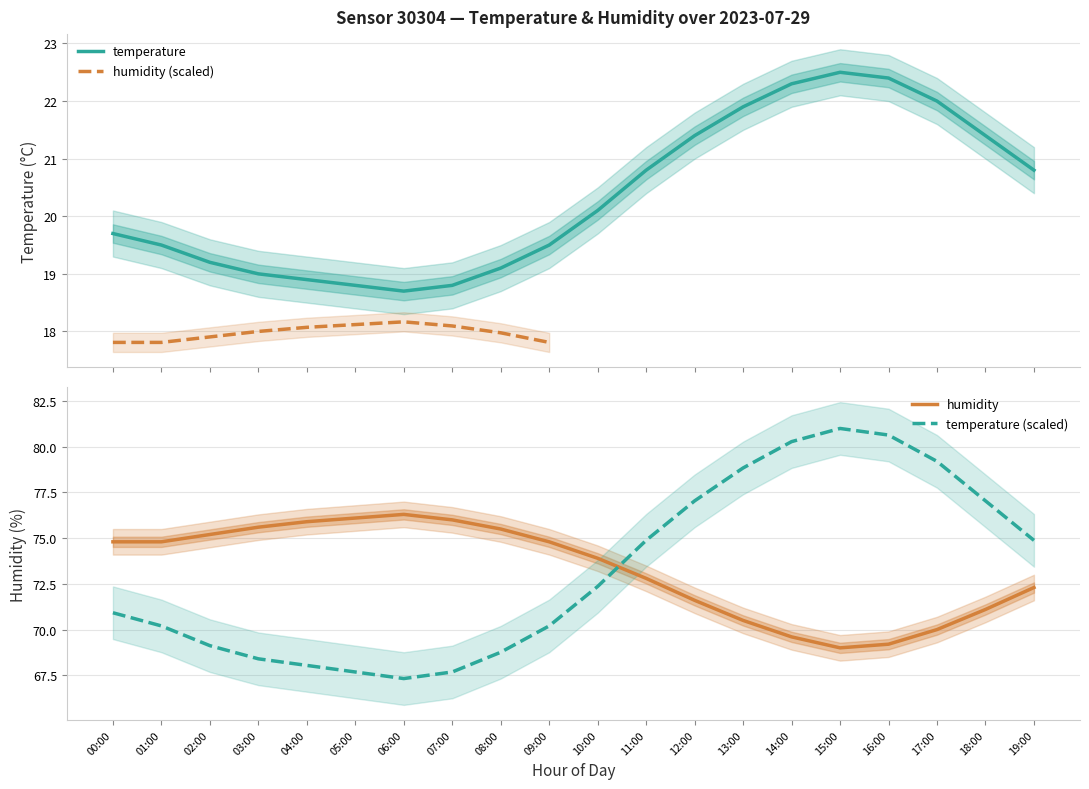

In temperature, how many points are higher than both neighbors (excluding endpoints)?

1